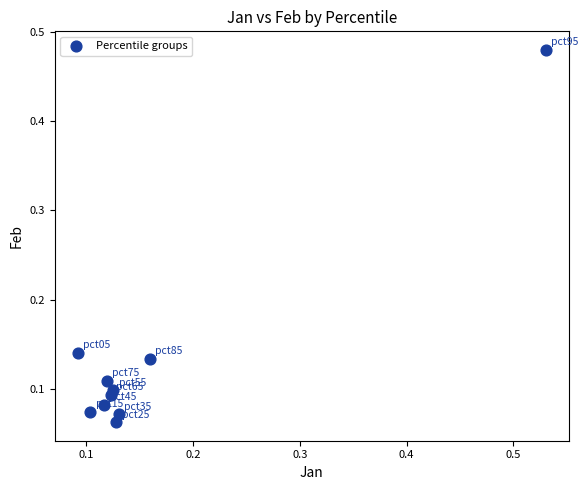

What is the range of X values (max minus min)?

0.4